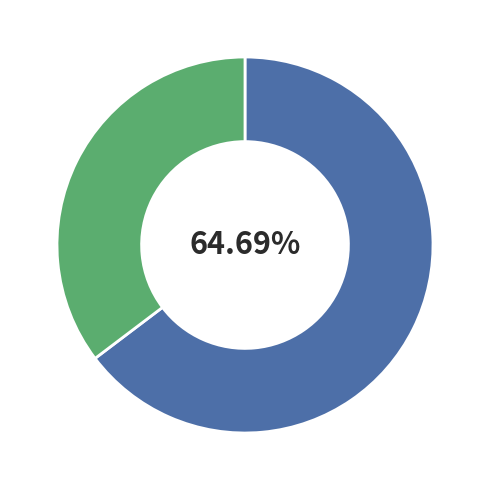

Count the number of slices in the pie.

2